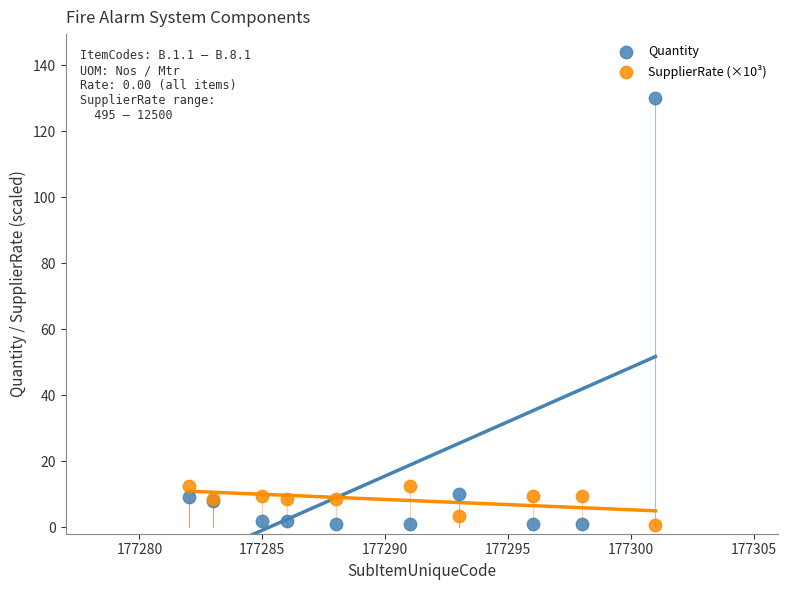

Which series has the largest Y range (max minus min)?

Quantity